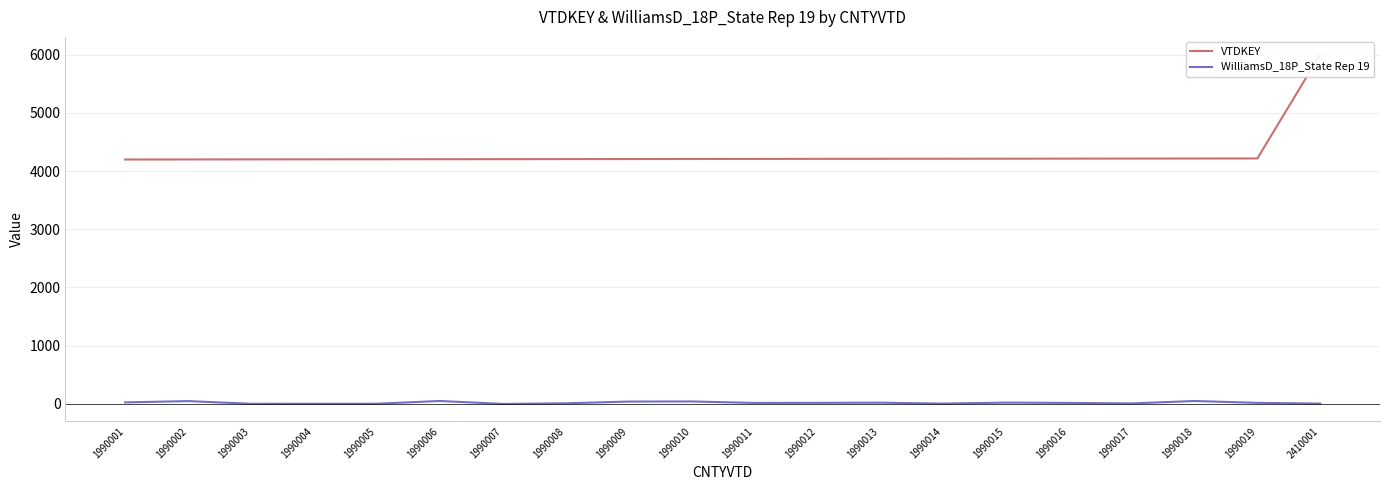

Reading left to right, list all the values displayed in this chart.

VTDKEY: 1990001=4198	1990002=4199	1990003=4200	1990004=4201	1990005=4202	1990006=4203	1990007=4204	1990008=4205	1990009=4206	1990010=4207	1990011=4208	1990012=4209	1990013=4210	1990014=4211	1990015=4212	1990016=4213	1990017=4214	1990018=4215	1990019=4216	2410001=6004
WilliamsD_18P_State Rep 19: 1990001=26	1990002=48	1990003=2	1990004=3	1990005=3	1990006=50	1990007=0	1990008=10	1990009=40	1990010=42	1990011=17	1990012=18	1990013=21	1990014=5	1990015=22	1990016=17	1990017=8	1990018=50	1990019=18	2410001=5